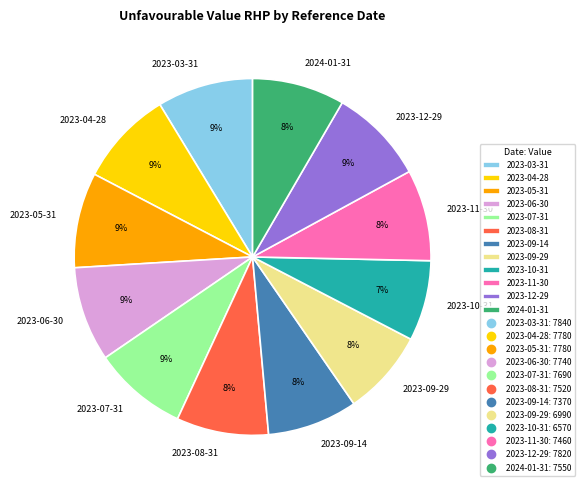

How many segments does this pie chart have?

12